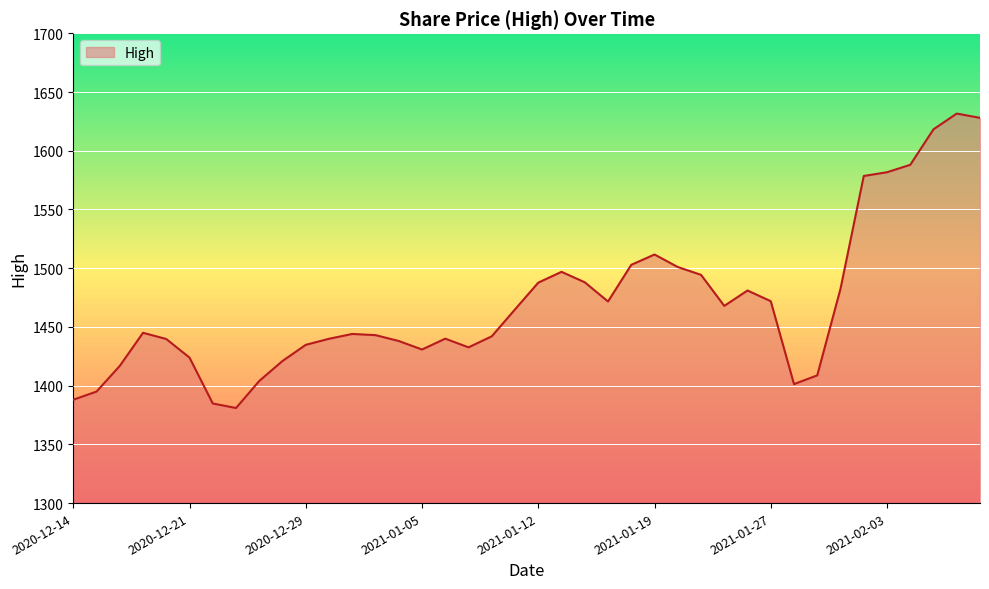

What is the smallest value displayed?

1380.9